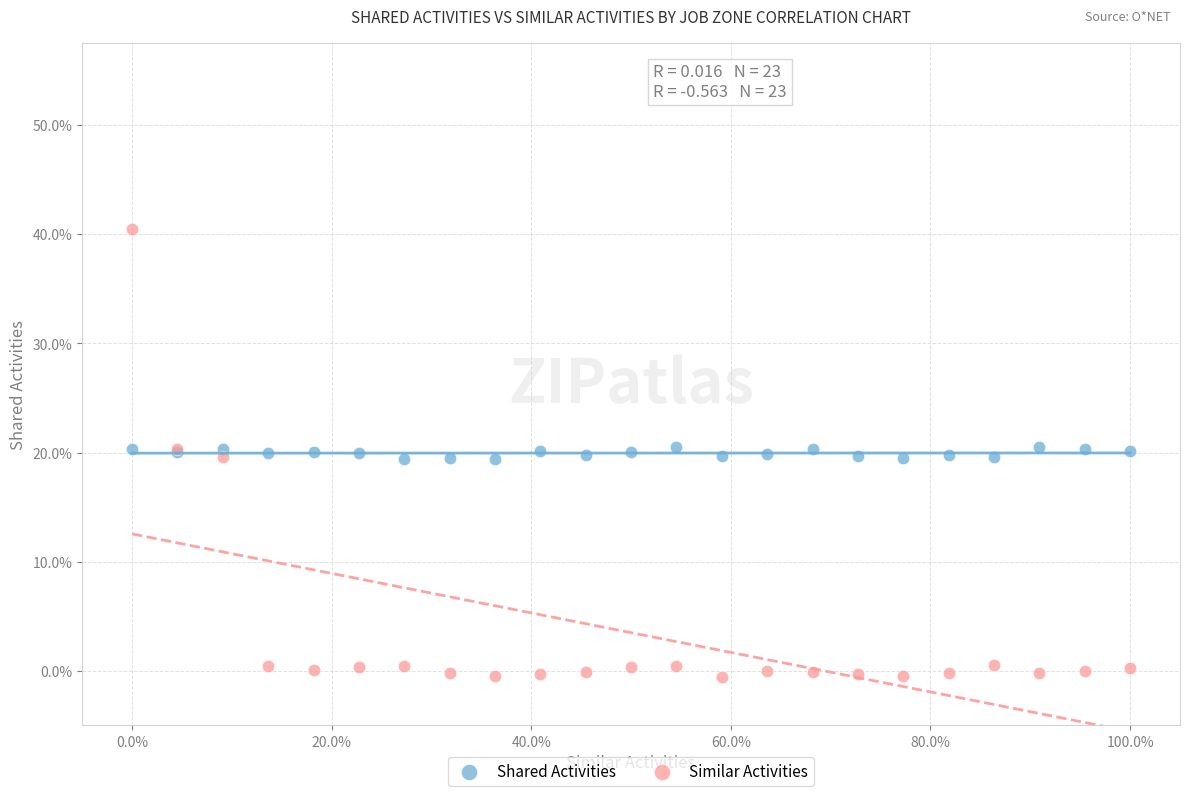

What are all the series names shown in the legend?

Shared Activities, Similar Activities